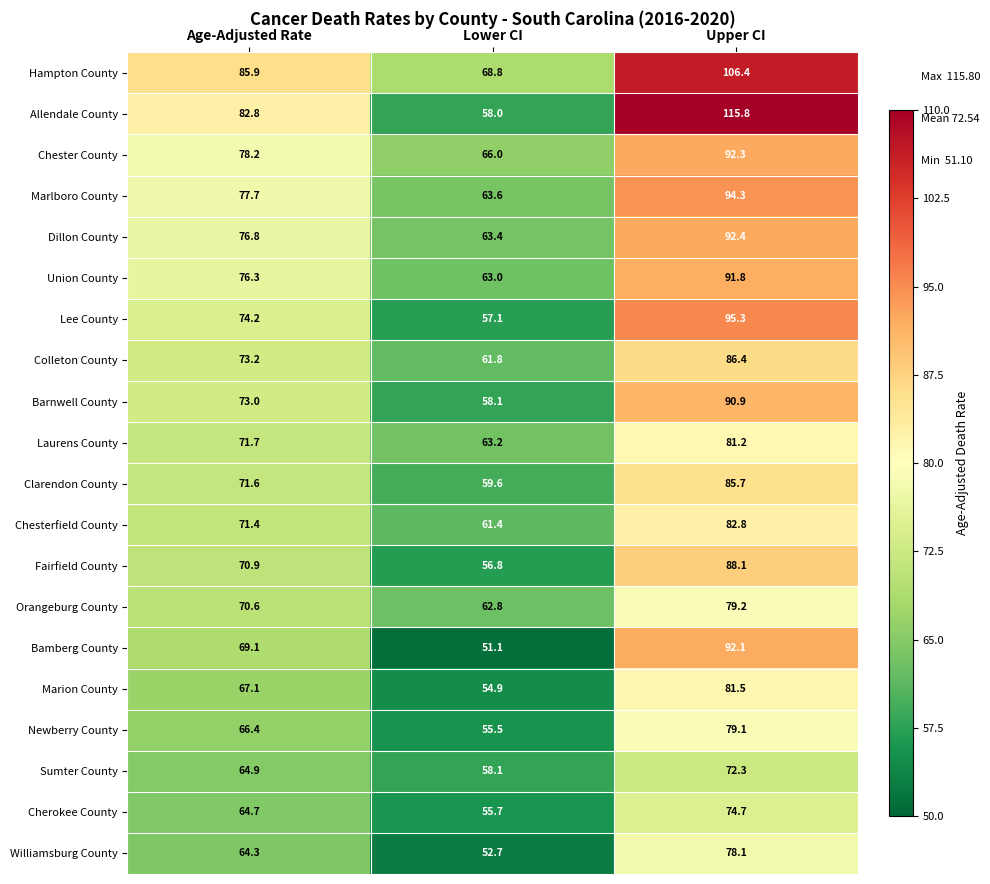

Where is Laurens County nearest to the value 72?

Age-Adjusted Rate